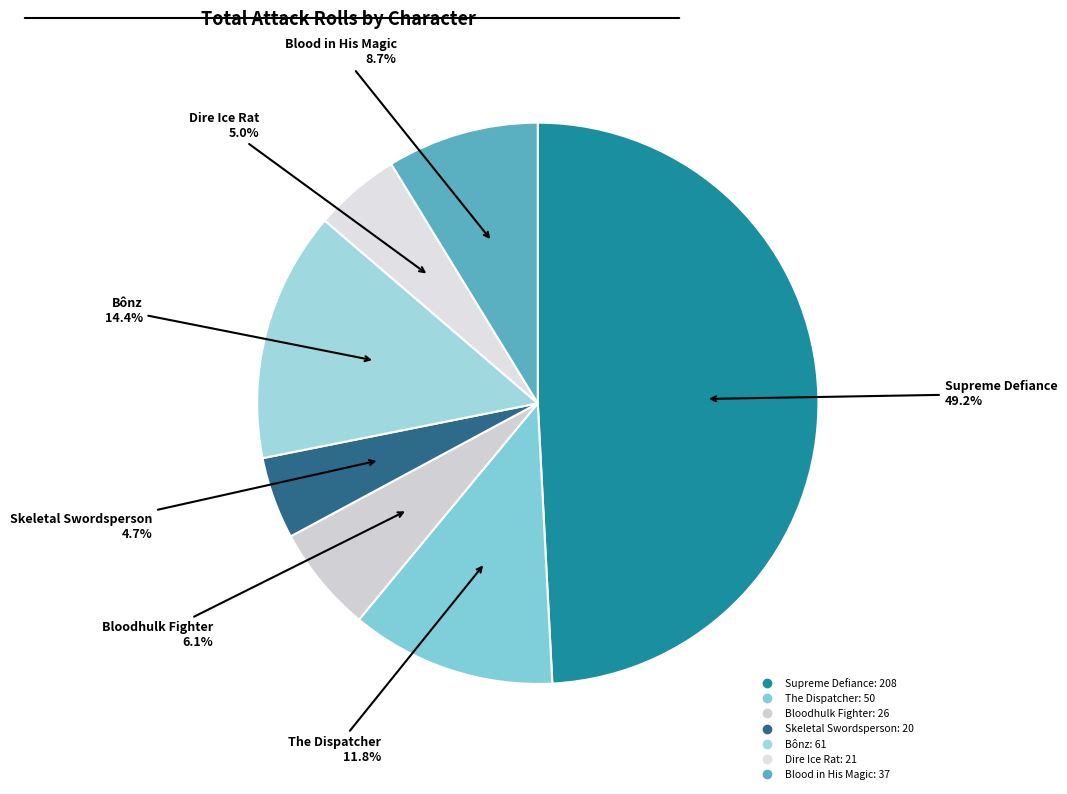

Between Blood in His Magic and The Dispatcher, which is larger?

The Dispatcher